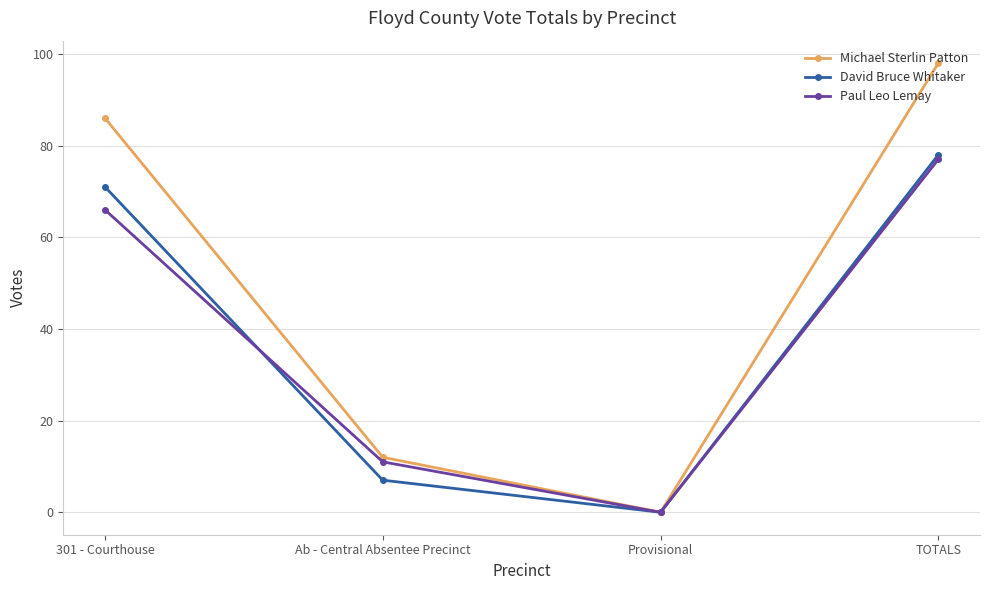

Read the Paul Leo Lemay value at TOTALS, to the nearest 5.

75